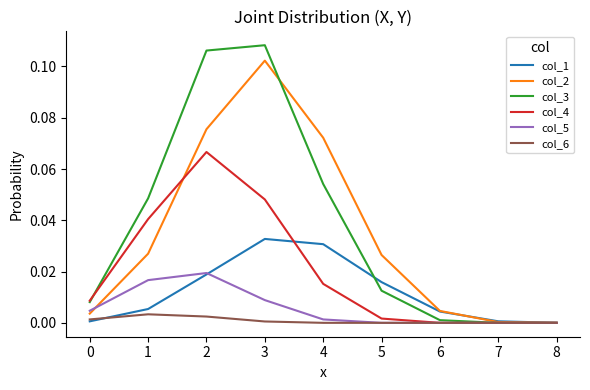

After their last crossing, which series has the higher values: col_1 or col_2?

col_1